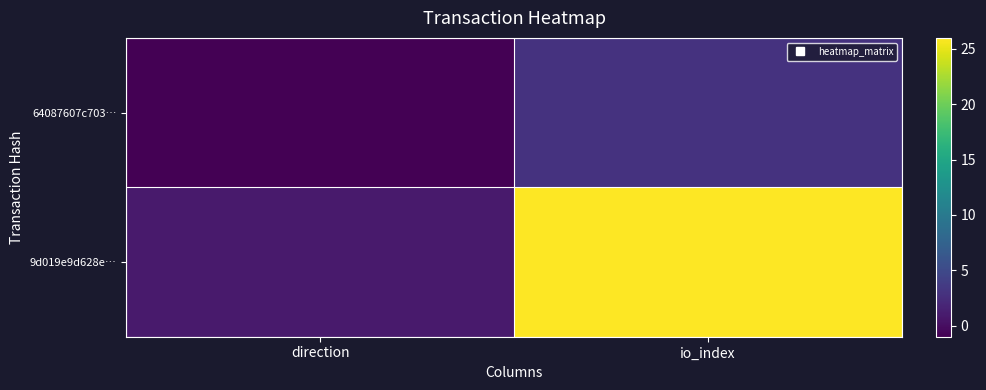

Which series changed the most between direction and io_index?

9d019e9d628e…